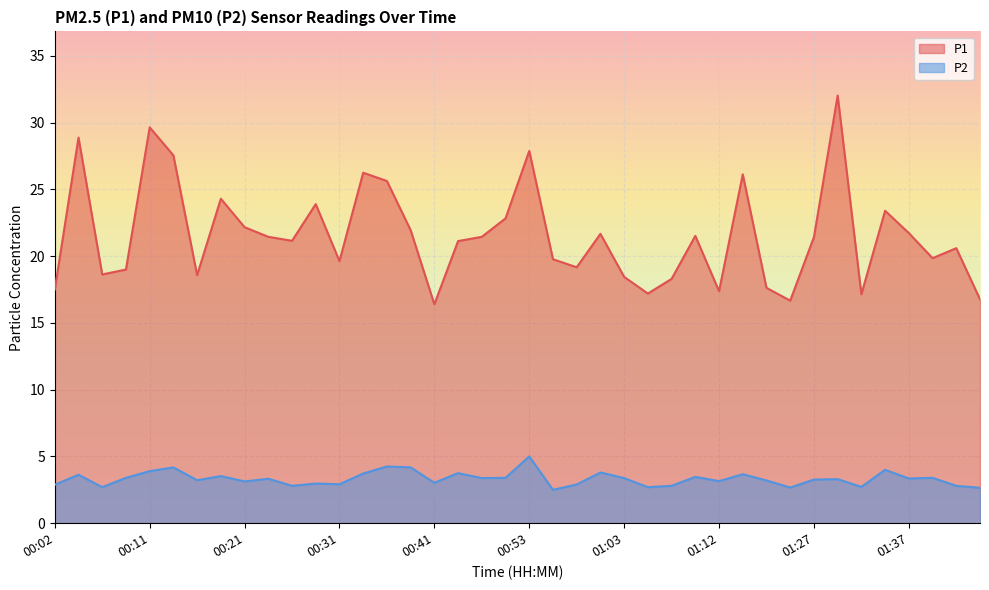

Reading right to left, list all the values displayed in this chart.

P1: 16.8	20.6	19.9	21.7	23.4	17.1	32.0	21.4	16.7	17.6	26.1	17.4	21.5	18.3	17.2	18.4	21.7	19.2	19.8	27.9	22.8	21.4	21.1	16.4	21.9	25.6	26.2	19.6	23.9	21.1	21.4	22.2	24.3	18.6	27.6	29.6	19.0	18.6	28.9	17.5
P2: 2.6	2.8	3.4	3.4	4.0	2.7	3.3	3.3	2.7	3.2	3.7	3.1	3.5	2.8	2.7	3.4	3.8	2.9	2.5	5.0	3.4	3.4	3.8	3.0	4.2	4.2	3.7	2.9	3.0	2.8	3.3	3.1	3.5	3.2	4.2	3.9	3.4	2.7	3.6	2.9